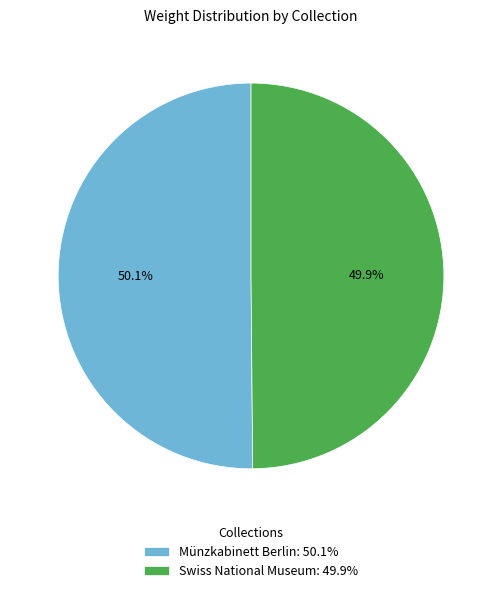

Does any single category account for the majority?

Yes